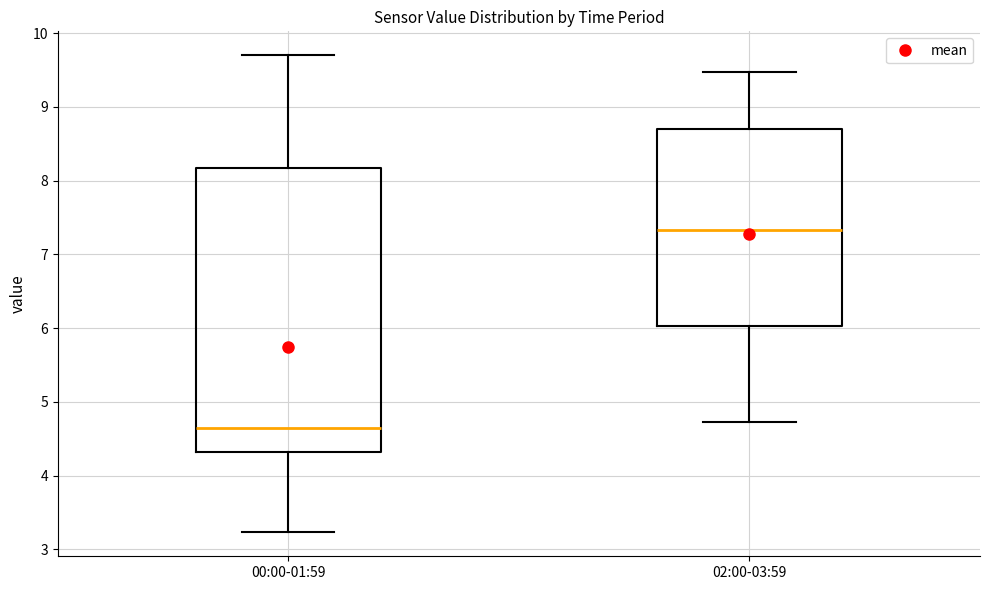

Reading left to right, read every box against the y-axis: the position of its median line, the range the box covers, and the ends of its whiskers. The values are not printed on the chart, so give them approximately, as read against the axis.

00:00-01:59: median 4.7, box 4.3 to 8.2, whiskers 3.2 to 9.7
02:00-03:59: median 7.3, box 6.0 to 8.7, whiskers 4.7 to 9.5